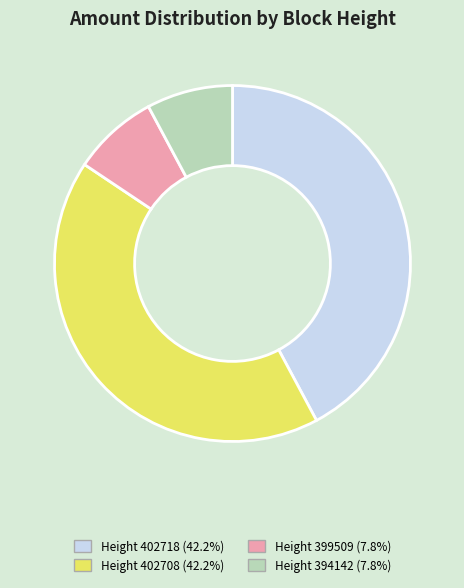

Which has a higher value, Height 394142 or Height 402708?

Height 402708